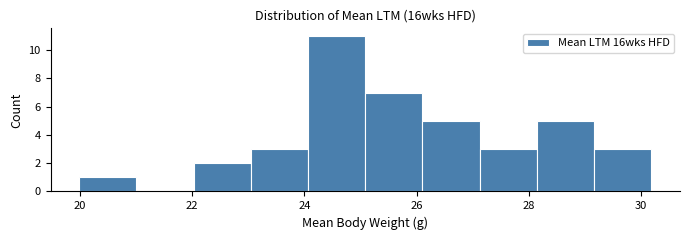

Reading left to right, transcribe this chart: for each bar, give the range it covers on the x-axis and its height. Neither the bar edges nor the heights are printed on the chart, so give them approximately, as read against the axes.

20.0 to 21.0: 1
21.0 to 22.0: 0
22.0 to 23.0: 2
23.0 to 24.0: 3
24.0 to 25.0: 11
25.0 to 26.2: 7
26.2 to 27.2: 5
27.2 to 28.2: 3
28.2 to 29.2: 5
29.2 to 30.2: 3